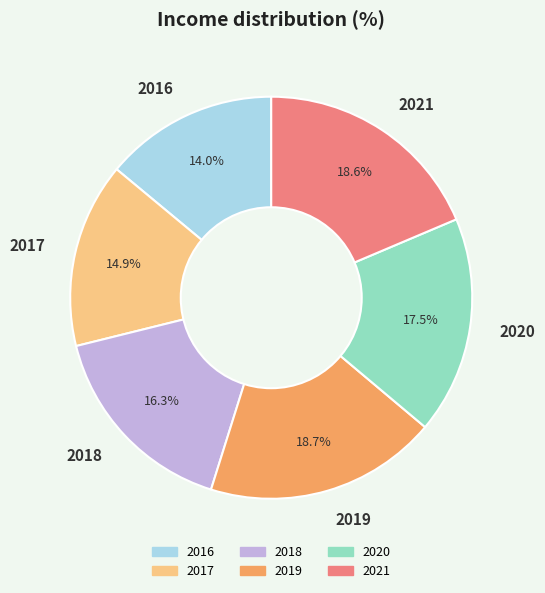

Approximately how many times larger is the value at 2016 compared to 2019?

0.7